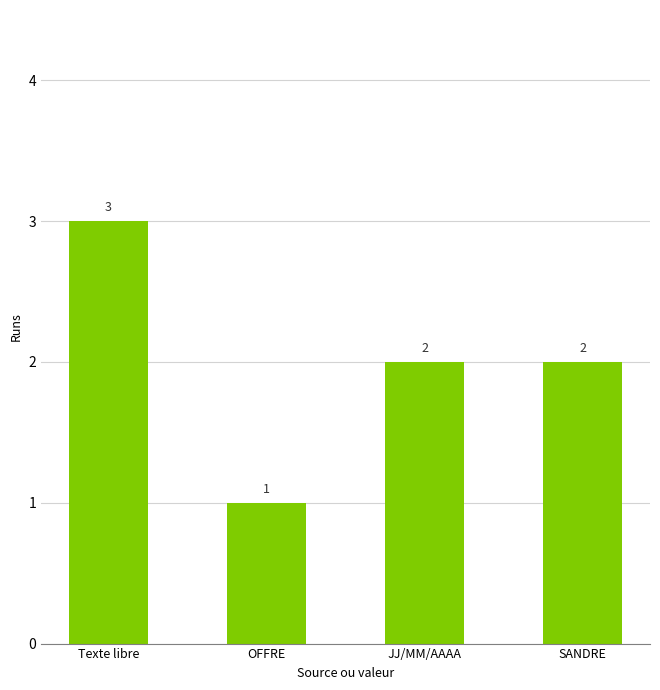

How many values are between 2 and 3?

3